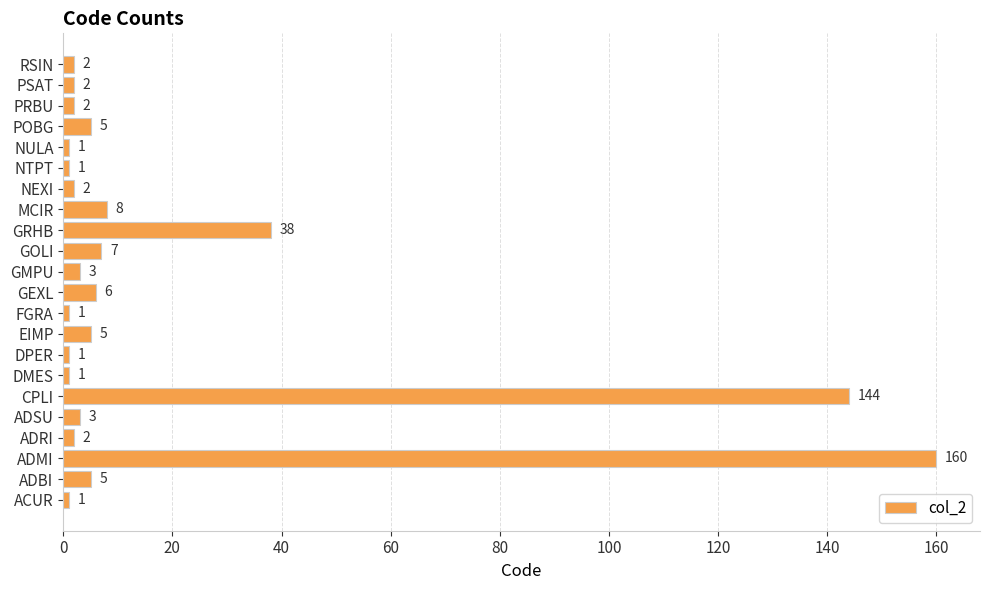

What is the change in value from DPER to EIMP?

+4